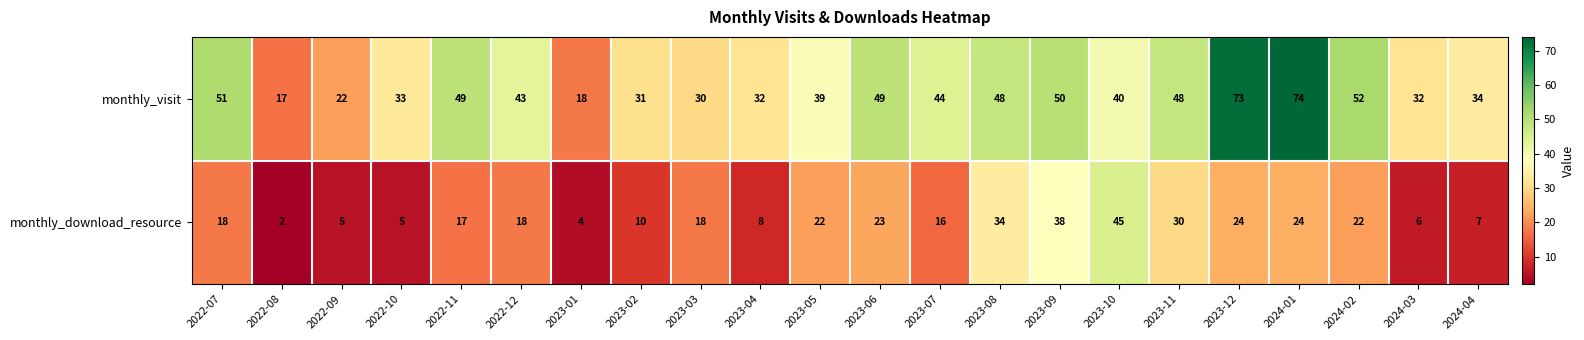

At which label does monthly_visit first exceed 43?

2022-07